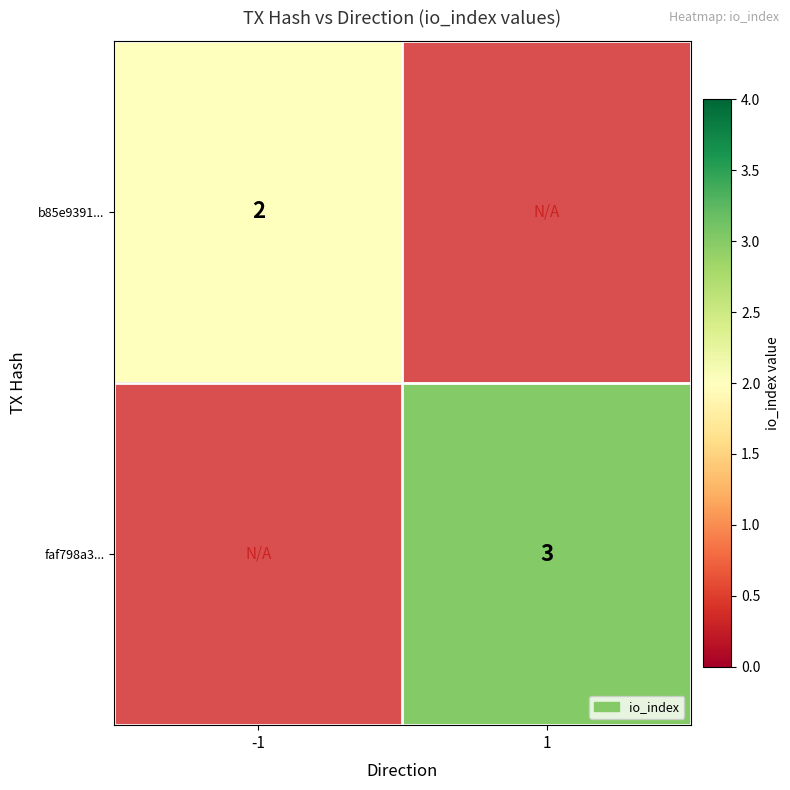

True or false: b85e9391... has a value of 2 at -1.

True